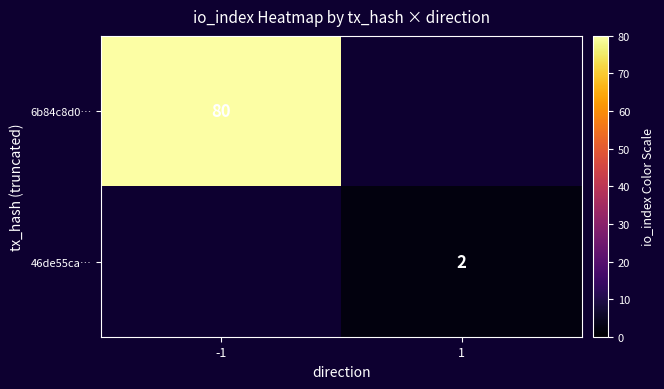

How many categories are shown in the chart?

2